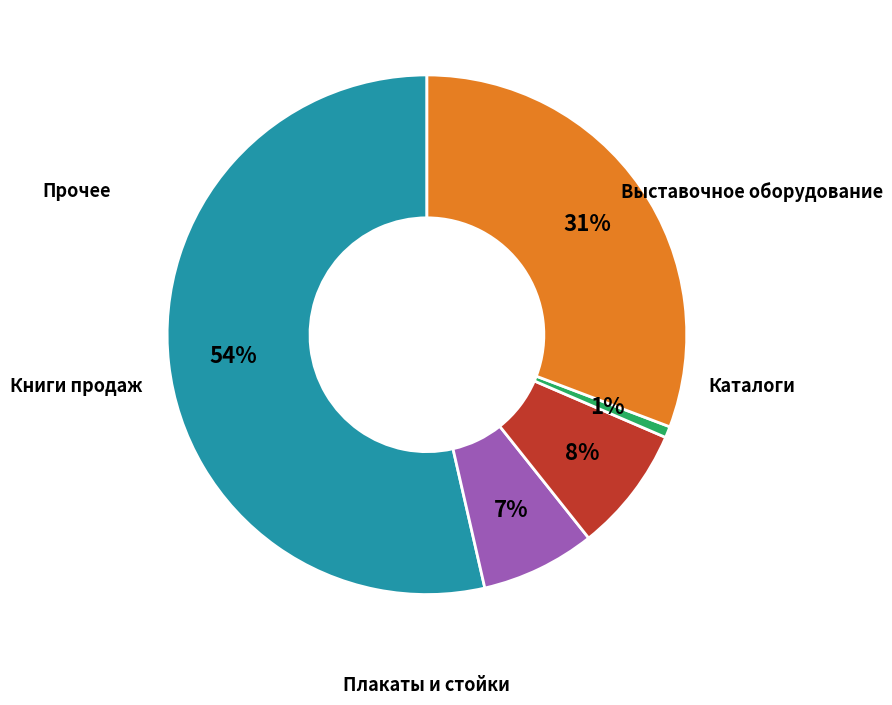

To the nearest percent, what is the average slice percentage?

20%